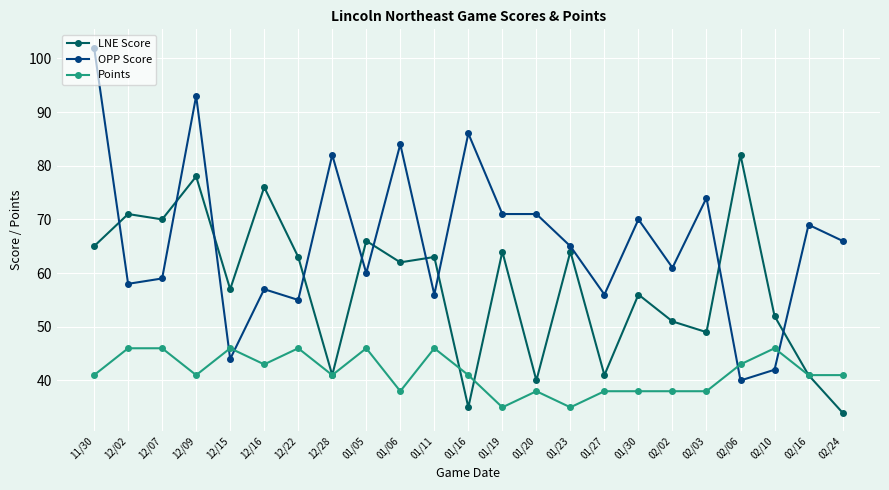

At how many categories does at least one series exceed 67?

14